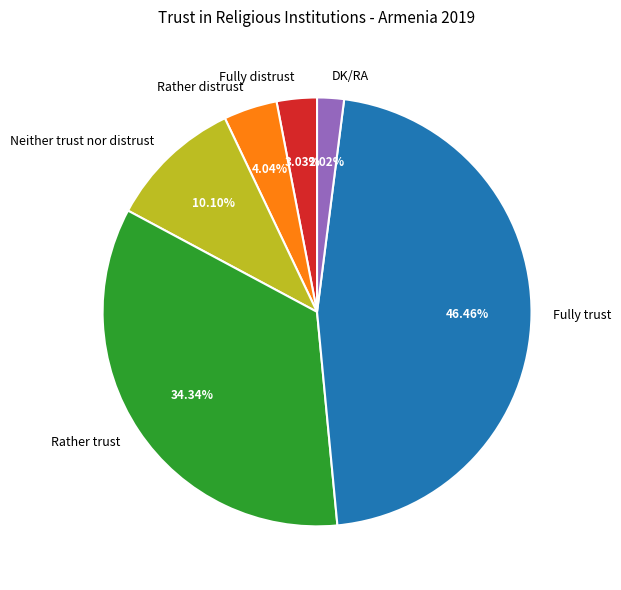

Do Neither trust nor distrust and Fully distrust together represent more than half of the pie?

No